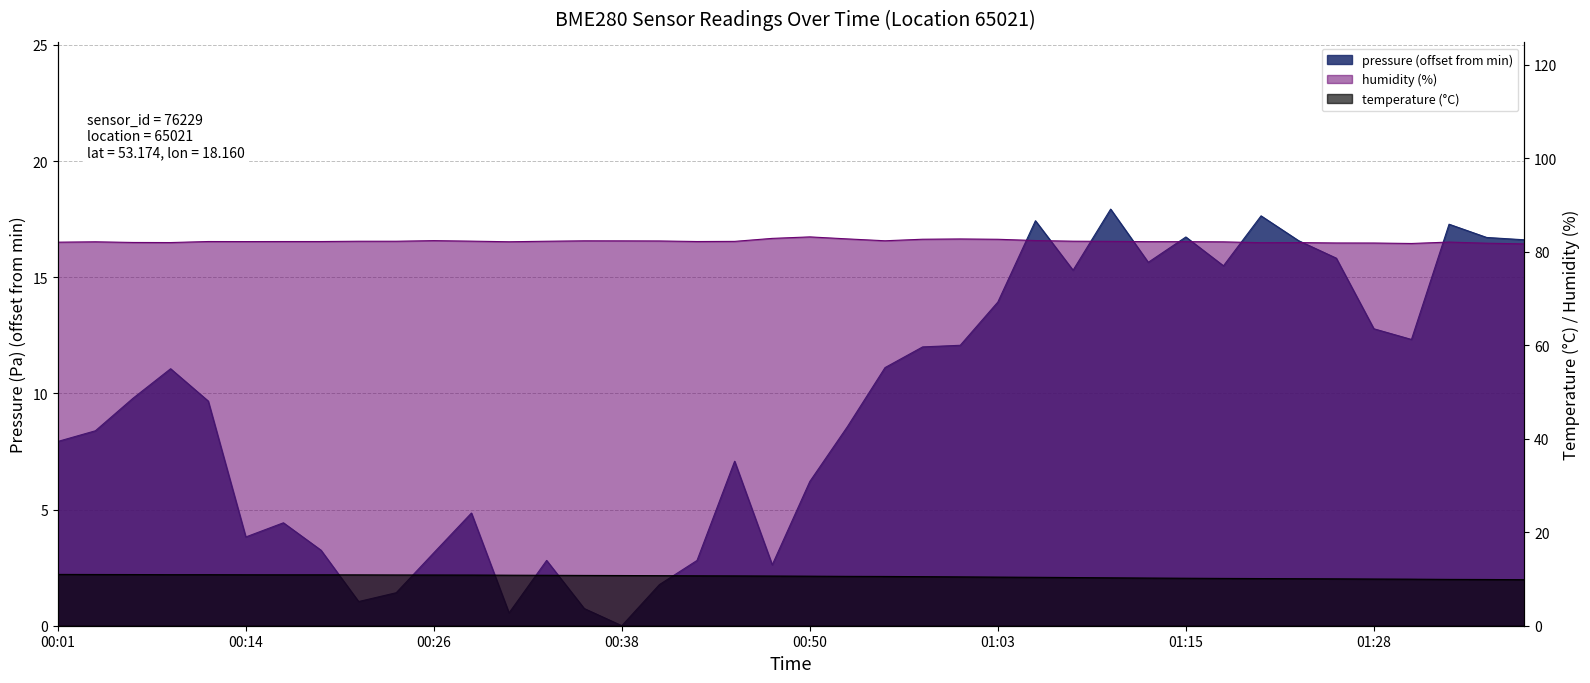

At how many categories does at least one series exceed 7?

40